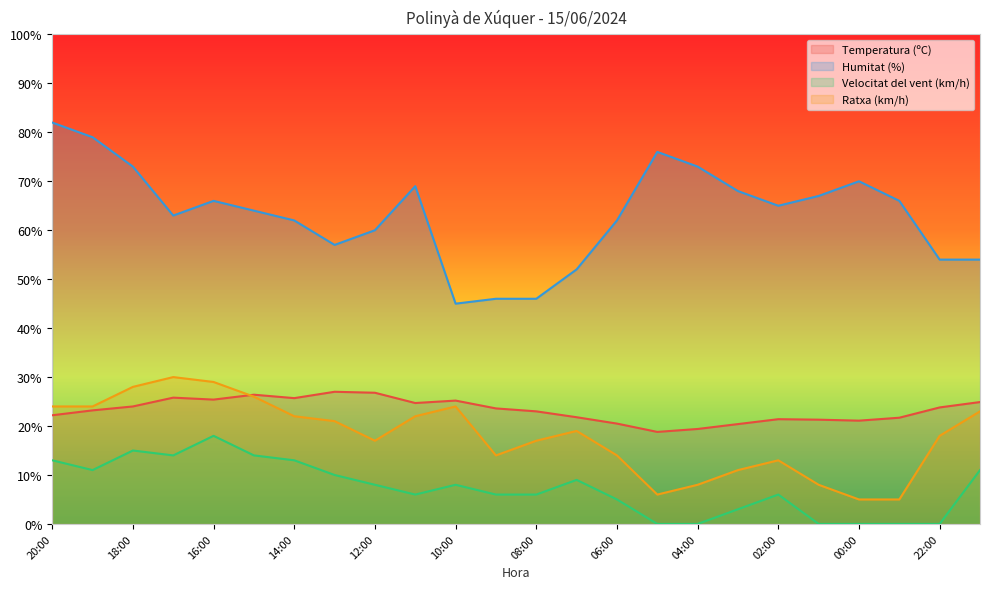

What is the spread (max minus min) of values at 01:00?

67.0